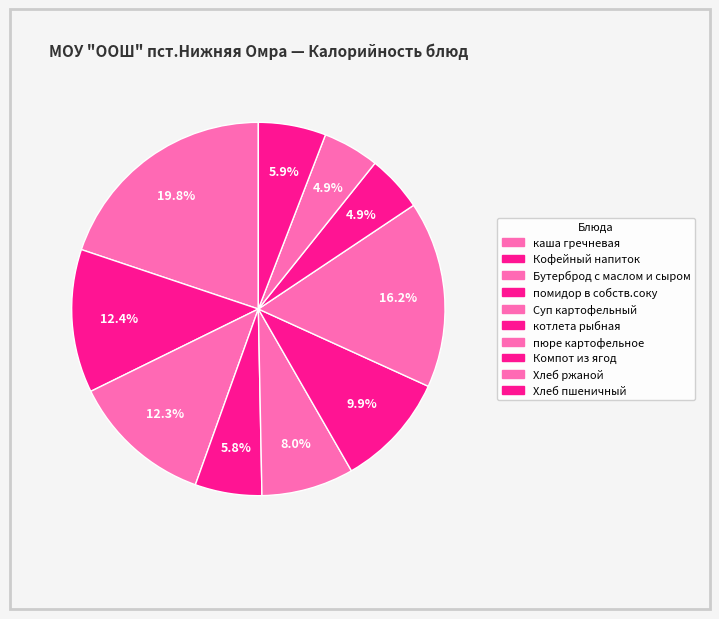

Is it true that Компот из ягод is 1% of the pie?

False